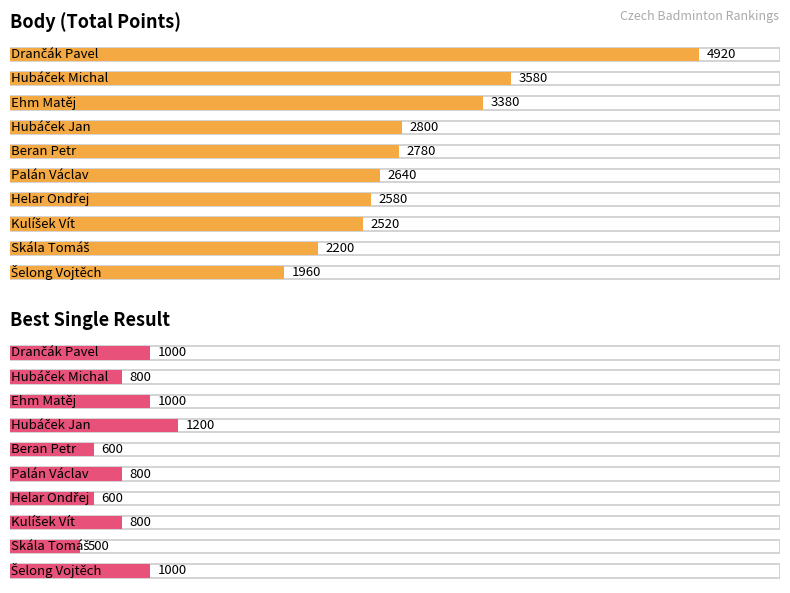

Reading left to right, what are all the values shown in this chart?

Average utilization: Drančák Pavel=4920	Hubáček Michal=3580	Ehm Matěj=3380	Hubáček Jan=2800	Beran Petr=2780	Palán Václav=2640	Helar Ondřej=2580	Kulíšek Vít=2520	Skála Tomáš=2200	Šelong Vojtěch=1960
Maximum utilization: Drančák Pavel=1000	Hubáček Michal=800	Ehm Matěj=1000	Hubáček Jan=1200	Beran Petr=600	Palán Václav=800	Helar Ondřej=600	Kulíšek Vít=800	Skála Tomáš=500	Šelong Vojtěch=1000